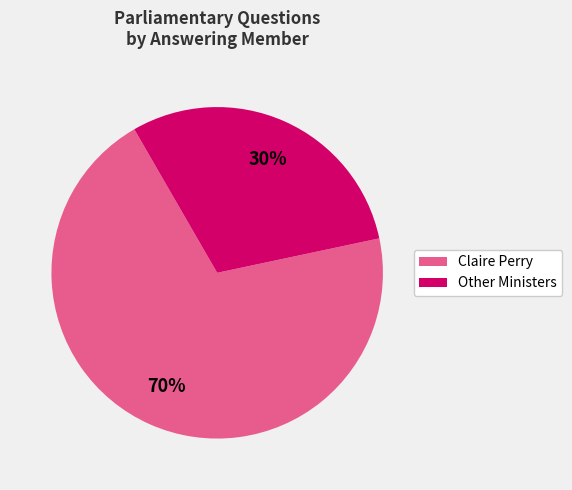

Is it true that Other Ministers is 42% of the pie?

False